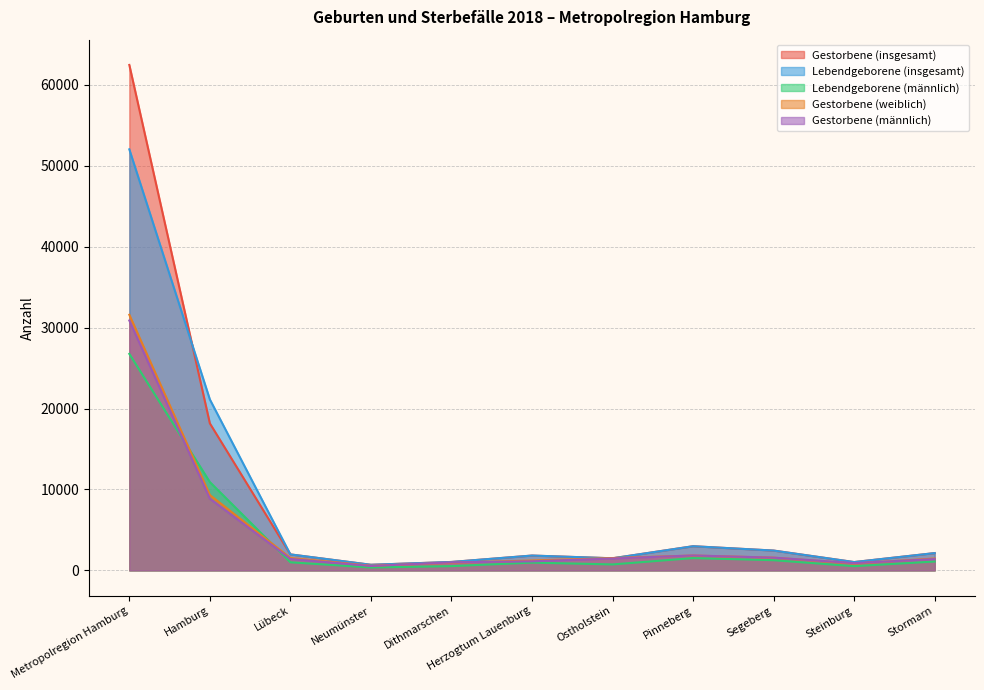

Reading left to right, list all the values displayed in this chart.

Gestorbene (insgesamt): Metropolregion Hamburg=62472	Hamburg=18168	Lübeck=1971	Neumünster=687	Dithmarschen=1036	Herzogtum Lauenburg=1828	Ostholstein=1490	Pinneberg=2982	Segeberg=2445	Steinburg=1023	Stormarn=2133
Lebendgeborene (insgesamt): Metropolregion Hamburg=52039	Hamburg=21126	Lübeck=1971	Neumünster=687	Dithmarschen=1036	Herzogtum Lauenburg=1828	Ostholstein=1490	Pinneberg=2982	Segeberg=2445	Steinburg=1023	Stormarn=2133
Lebendgeborene (männlich): Metropolregion Hamburg=26760	Hamburg=10911	Lübeck=994	Neumünster=355	Dithmarschen=522	Herzogtum Lauenburg=954	Ostholstein=732	Pinneberg=1515	Segeberg=1253	Steinburg=518	Stormarn=1090
Gestorbene (weiblich): Metropolregion Hamburg=31590	Hamburg=9309	Lübeck=1526	Neumünster=570	Dithmarschen=935	Herzogtum Lauenburg=1218	Ostholstein=1521	Pinneberg=1830	Segeberg=1567	Steinburg=838	Stormarn=1465
Gestorbene (männlich): Metropolregion Hamburg=30882	Hamburg=8859	Lübeck=1408	Neumünster=538	Dithmarschen=985	Herzogtum Lauenburg=1117	Ostholstein=1466	Pinneberg=1840	Segeberg=1570	Steinburg=892	Stormarn=1393